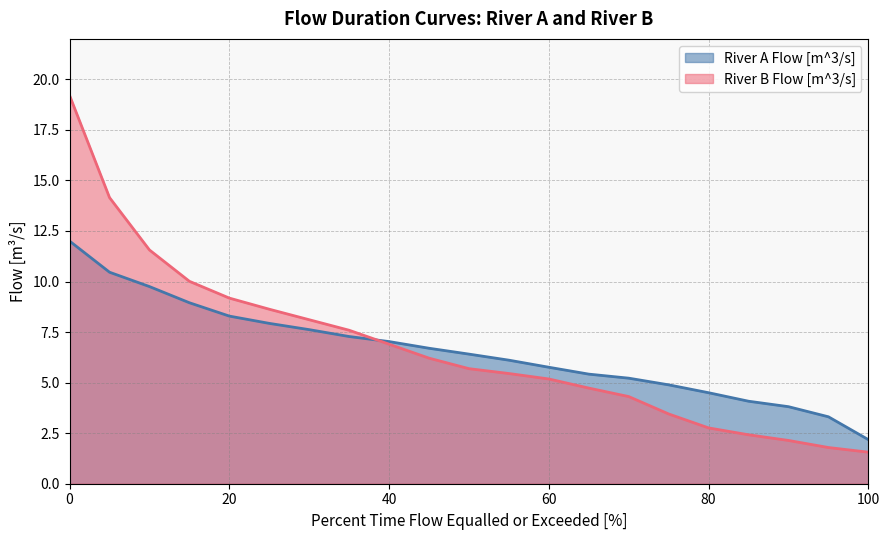

Between which two adjacent categories do River B Flow [m^3/s] and River A Flow [m^3/s] first intersect?

35 and 40